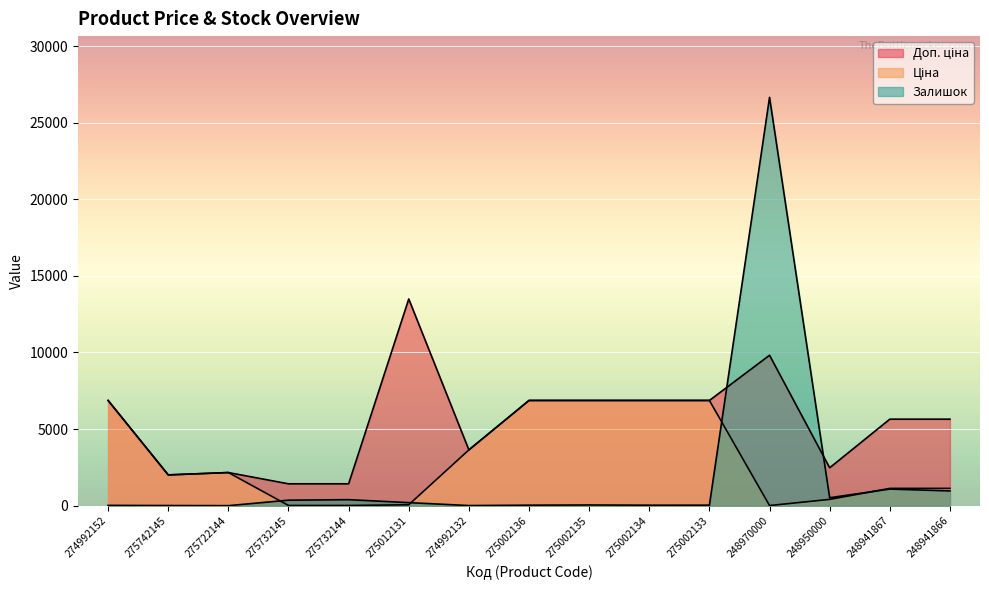

How many distinct data groups are displayed?

3